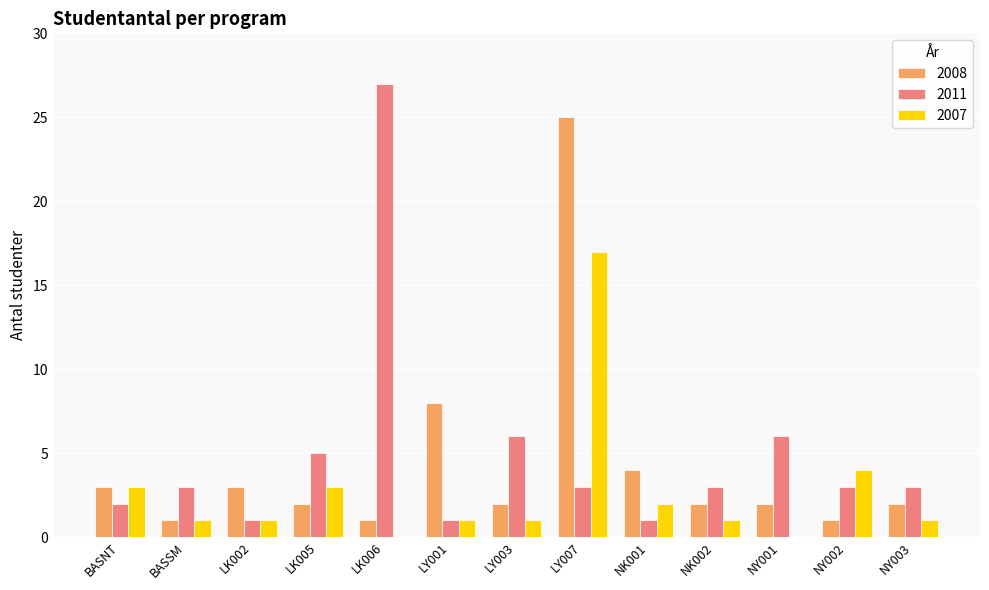

How many series are shown in this chart?

3